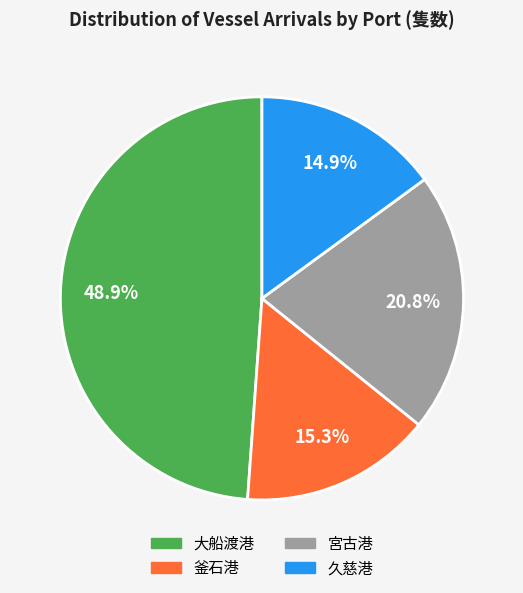

True or false: 大船渡港 accounts for 49% of the total.

True